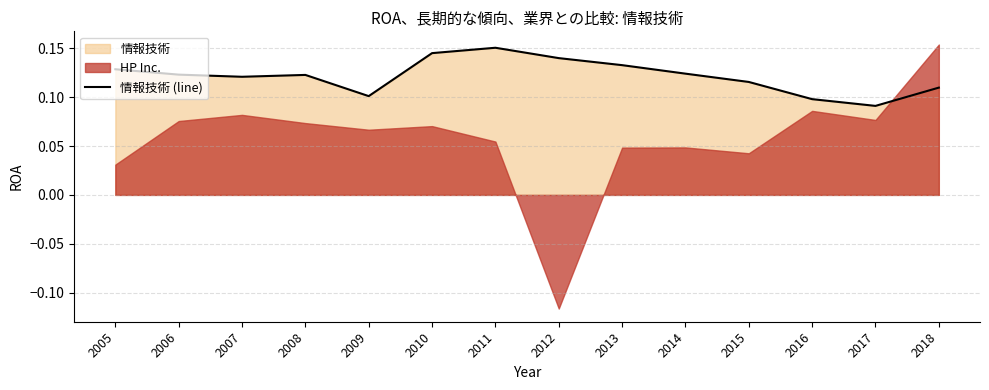

What is the maximum value shown in the chart?

0.2